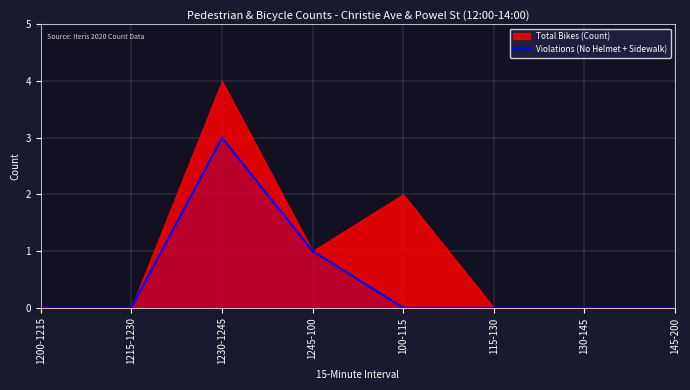

Is it true that the value at 145-200 is 0?

True